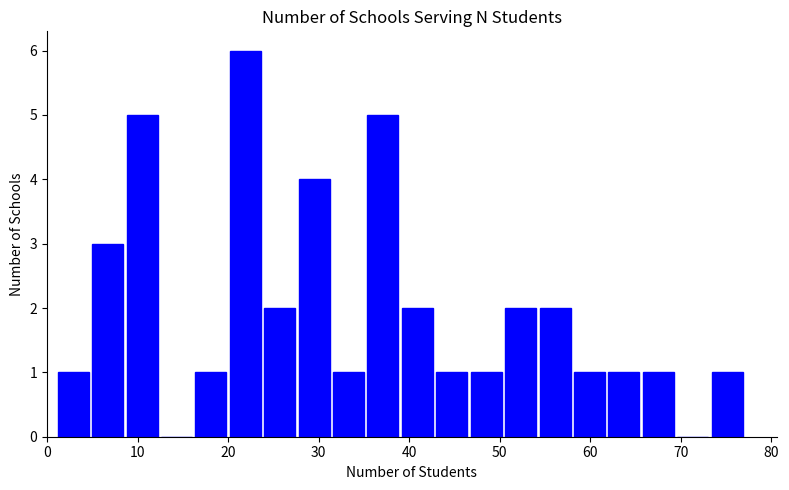

Around what value on the x-axis is the tallest bar? Give the approximate position of its centre, as read against the axis.

22